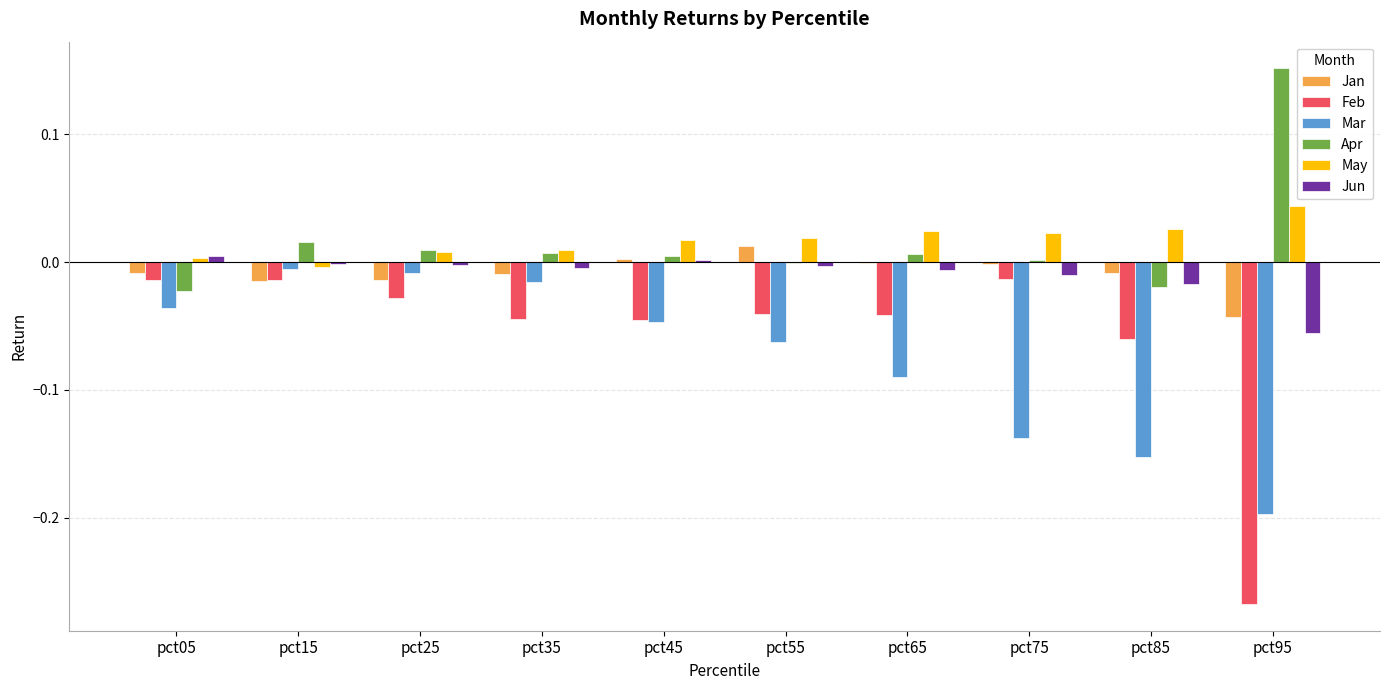

True or false: May has a value of 0.0 at pct35.

True